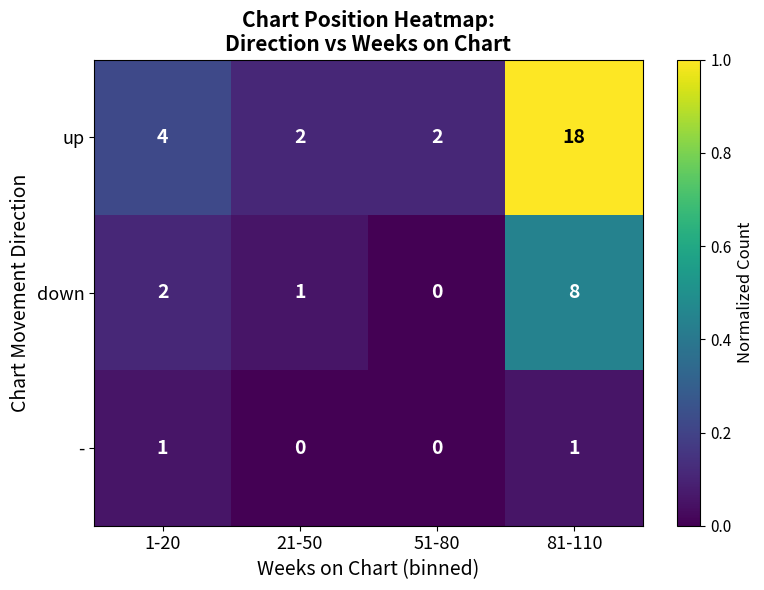

What is the total value across all series at 51-80?

2